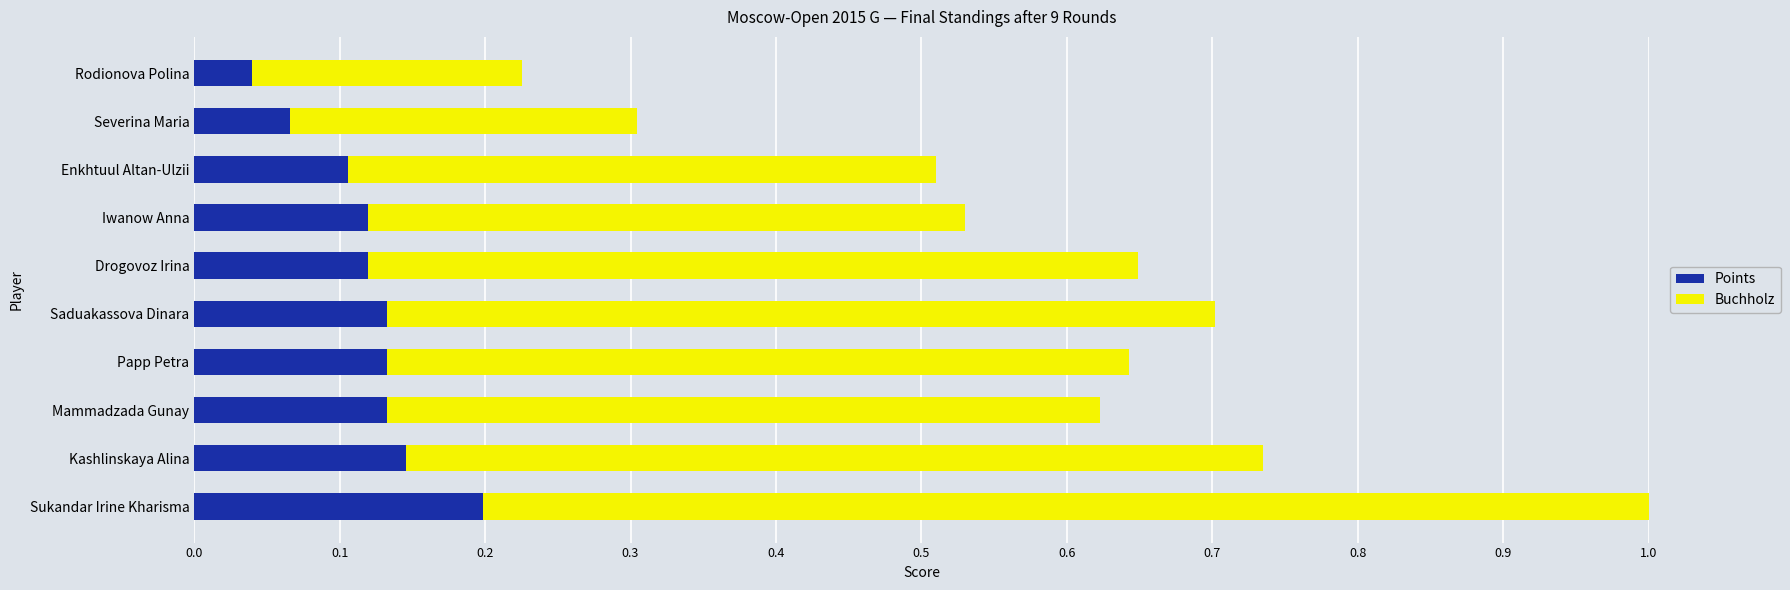

Which category has the highest value in the Points series?

Sukandar Irine Kharisma